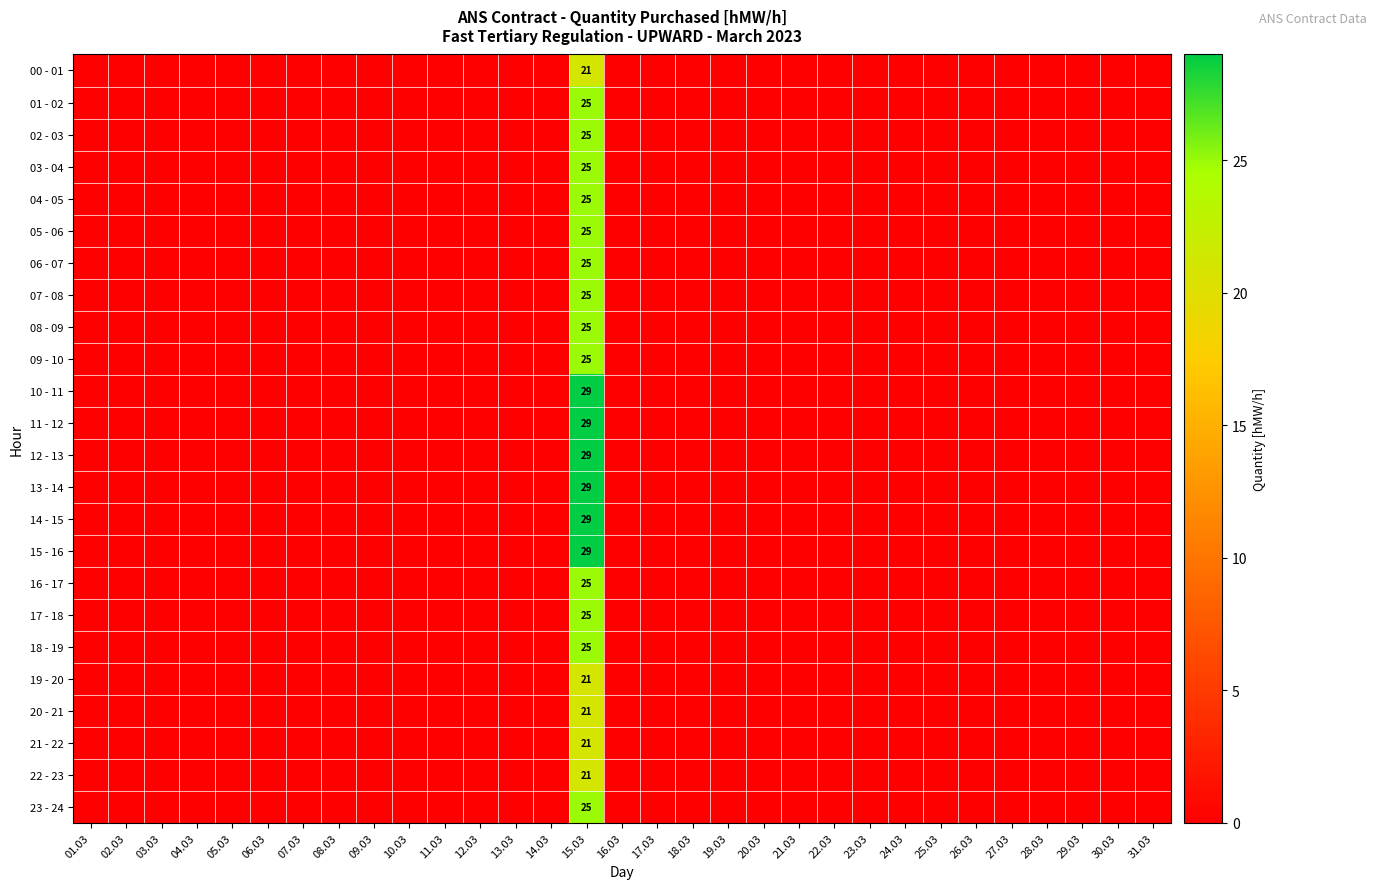

Which has a higher value, 01.03 or 17.03?

01.03